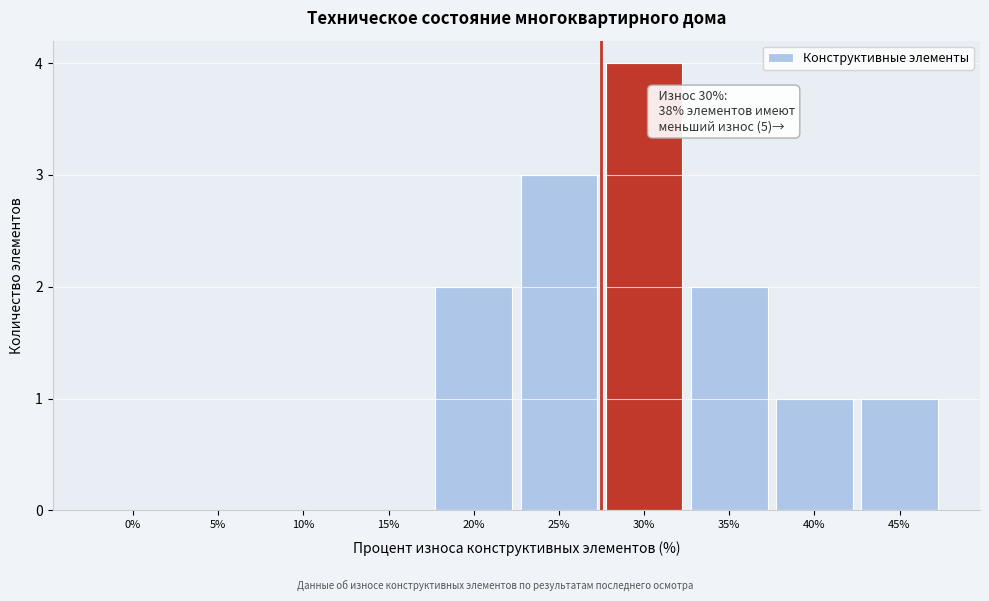

Reading left to right, transcribe all the data shown in this chart.

0%=0	5%=0	10%=0	15%=0	20%=2	25%=3	30%=4	35%=2	40%=1	45%=1